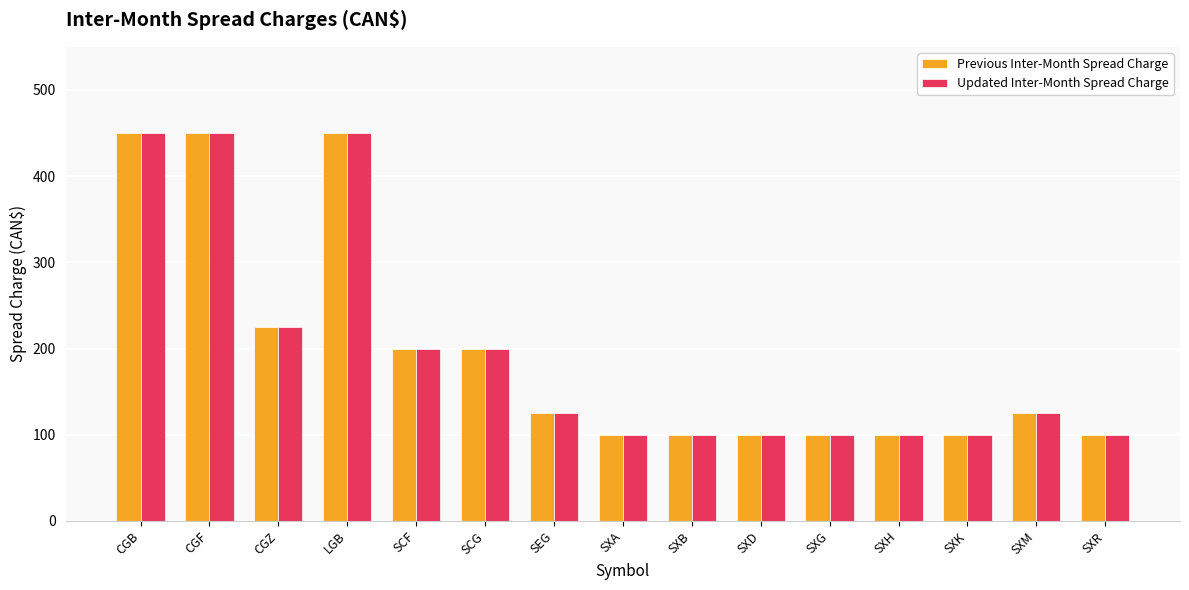

Where is Updated Inter-Month Spread Charge nearest to the value 275?

CGZ